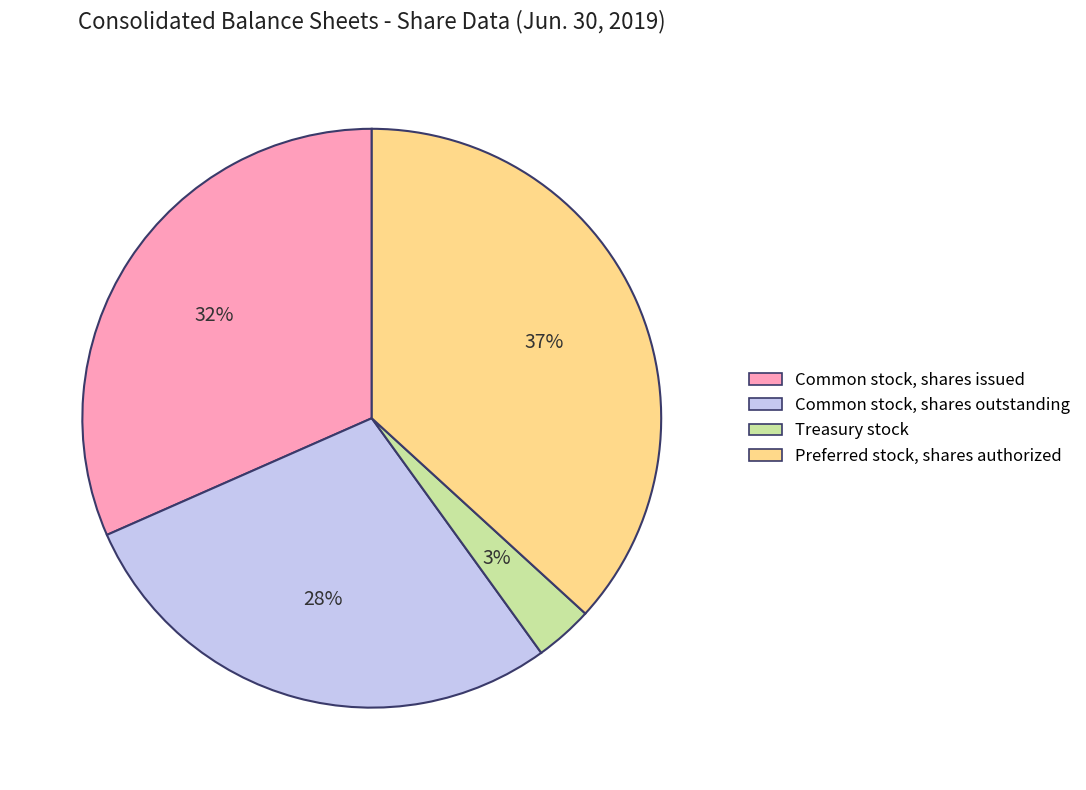

Does Common stock, shares outstanding account for over 50% of the chart?

No